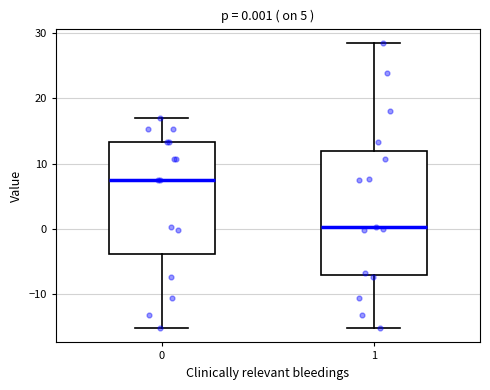

Comparing the boxes themselves (not the whiskers), which one is the tallest?

1